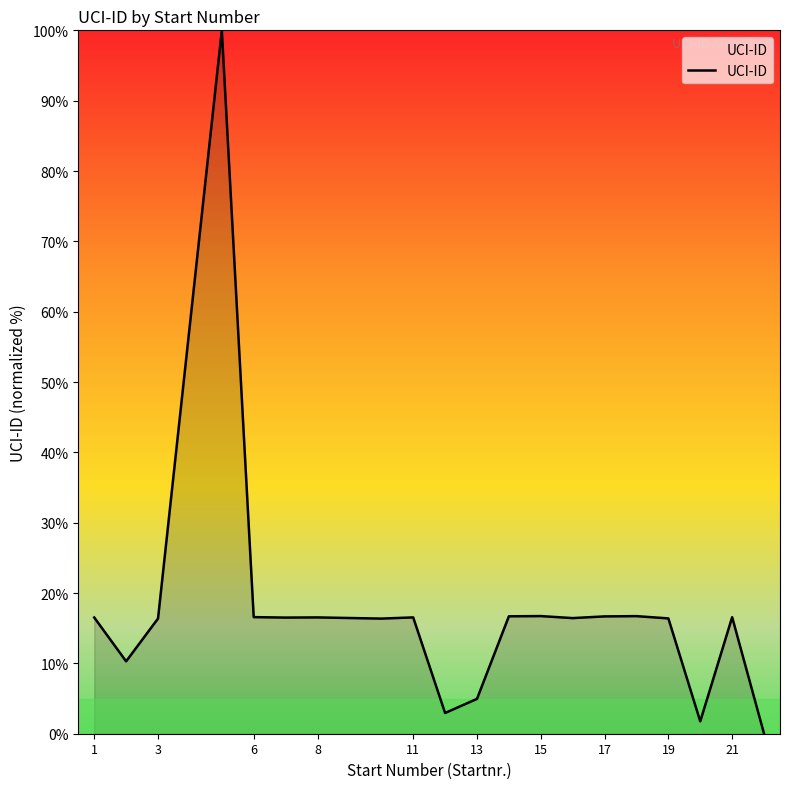

What is the difference between the maximum and minimum values?

100.0